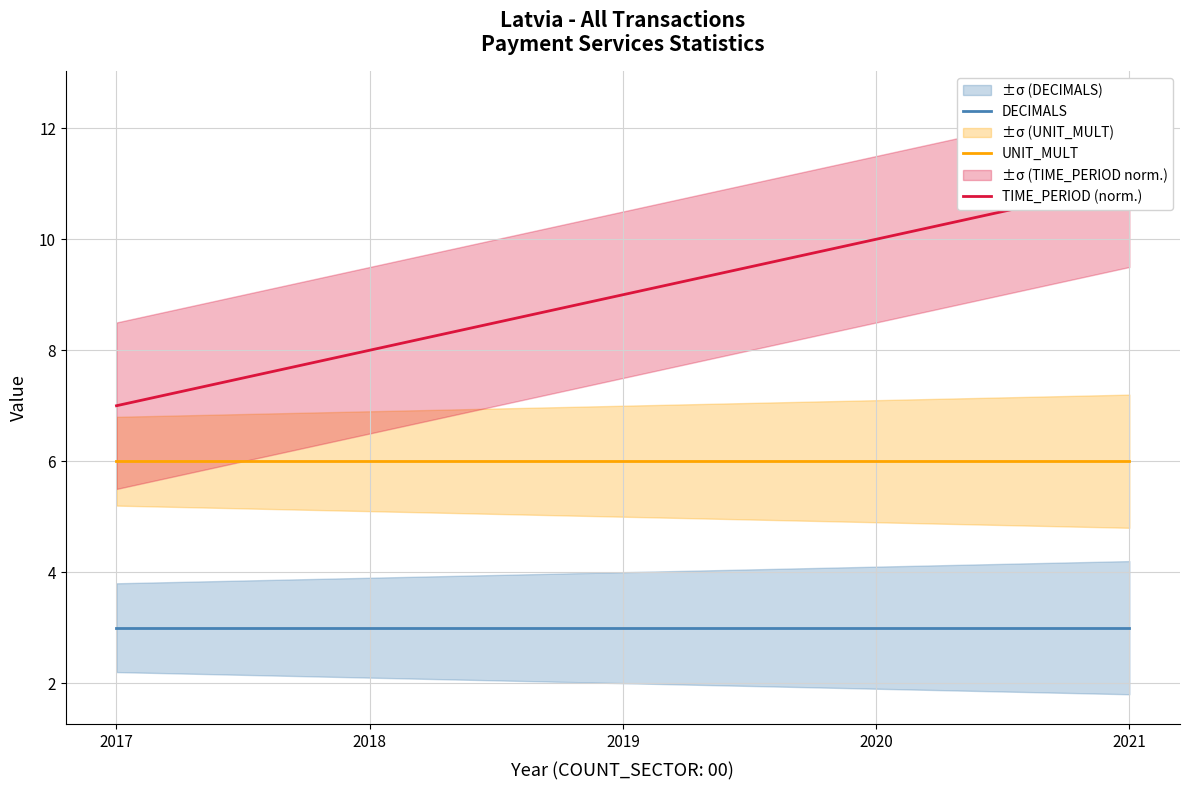

What is the value of the TIME_PERIOD (norm.) point at the 3rd from the left?

9